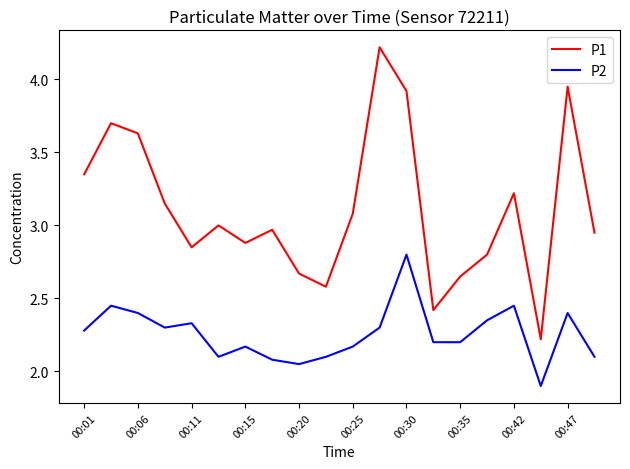

True or false: P2 has more than 1 points higher than both neighbors.

True